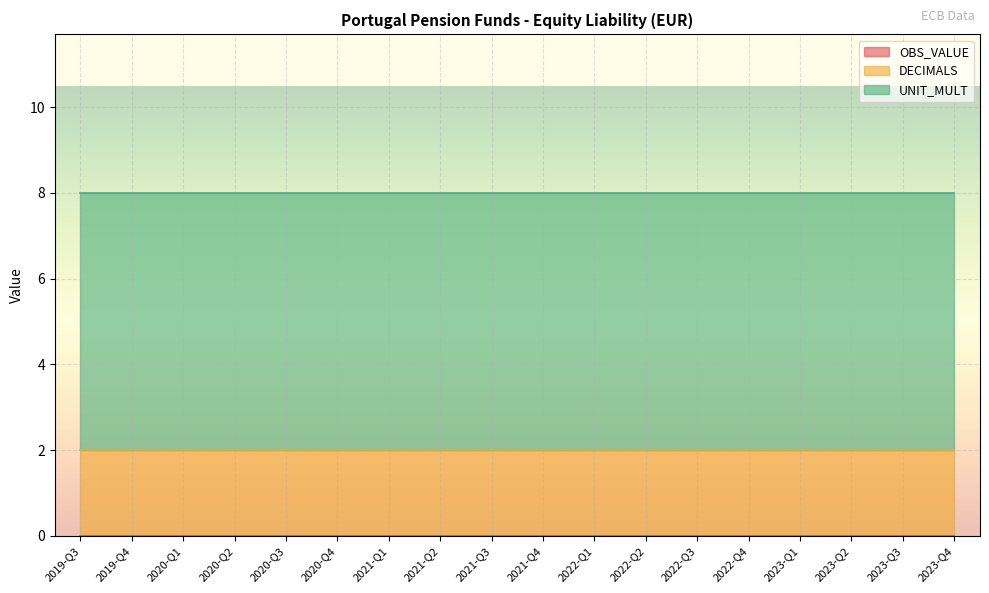

What is the value of the DECIMALS point at the 17th from the left?

2